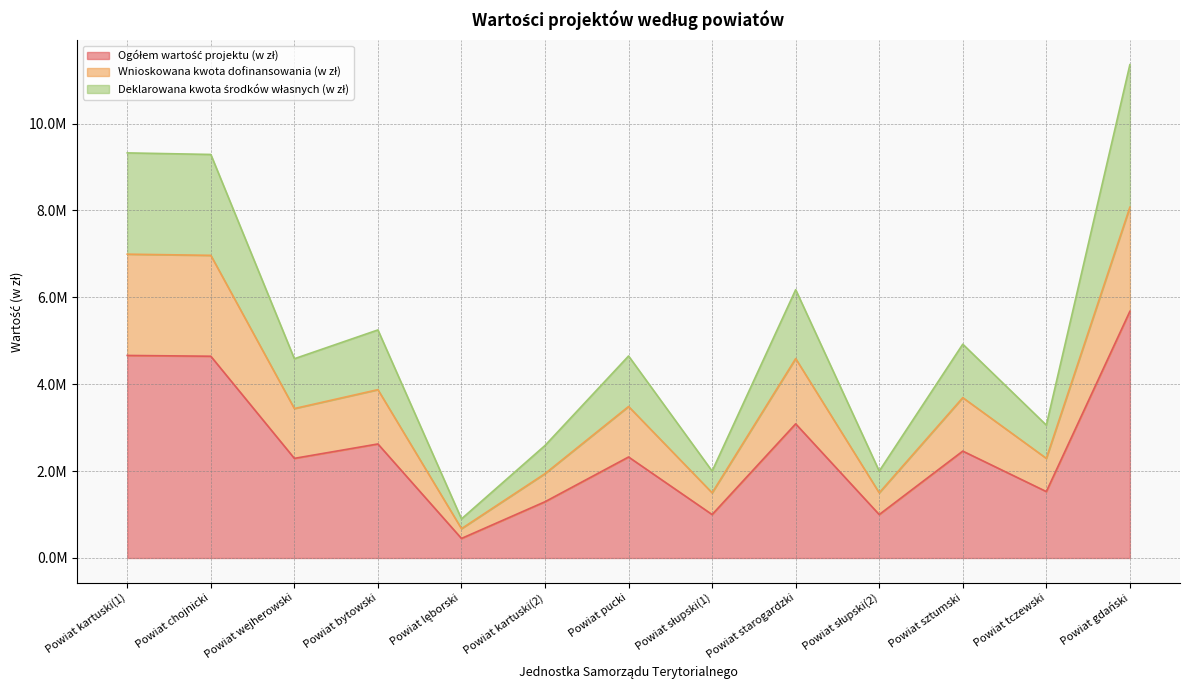

True or false: Deklarowana kwota środków własnych (w zł) and Wnioskowana kwota dofinansowania (w zł) intersect in this chart.

False